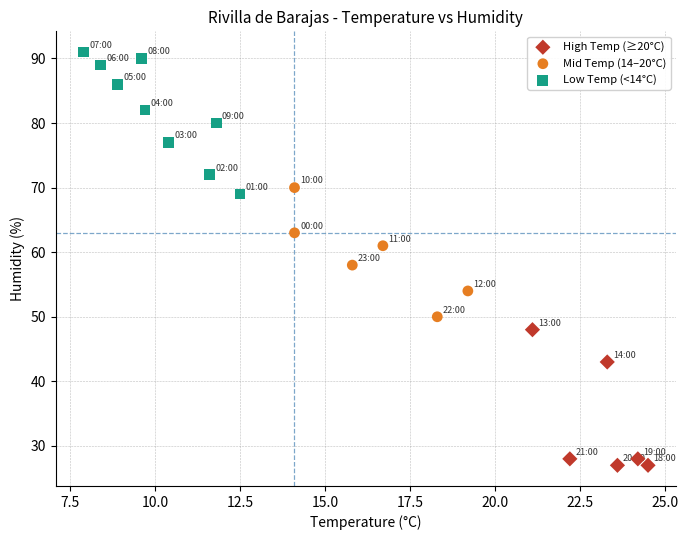

Which series contains the lowest Y value?

High Temp (≥20°C)